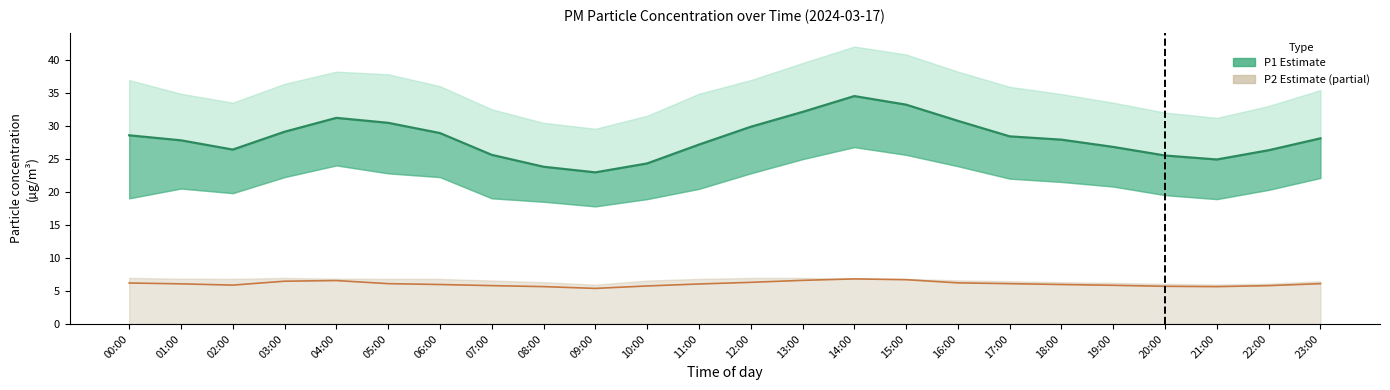

What is the label of the 3rd point from the right?

21:00